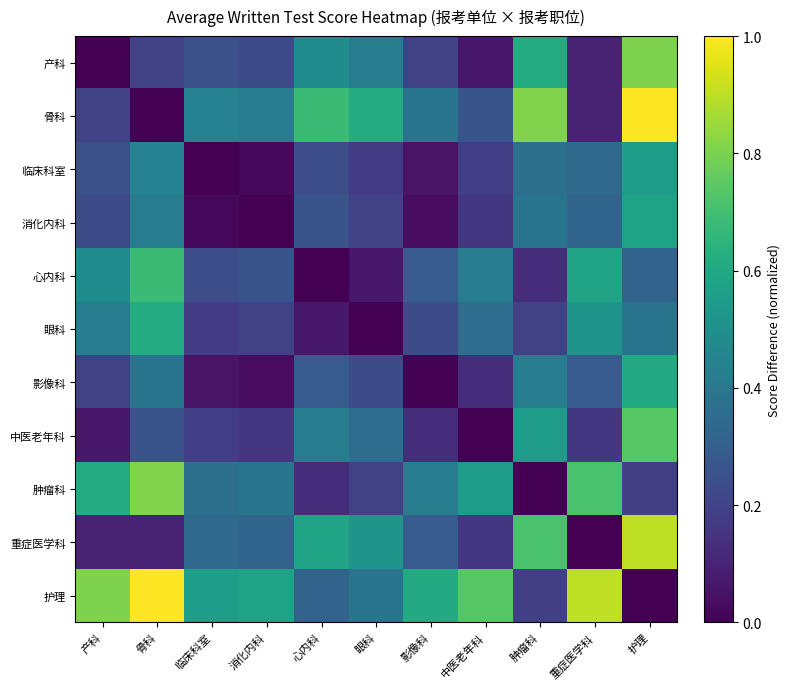

How many series are shown in this chart?

11